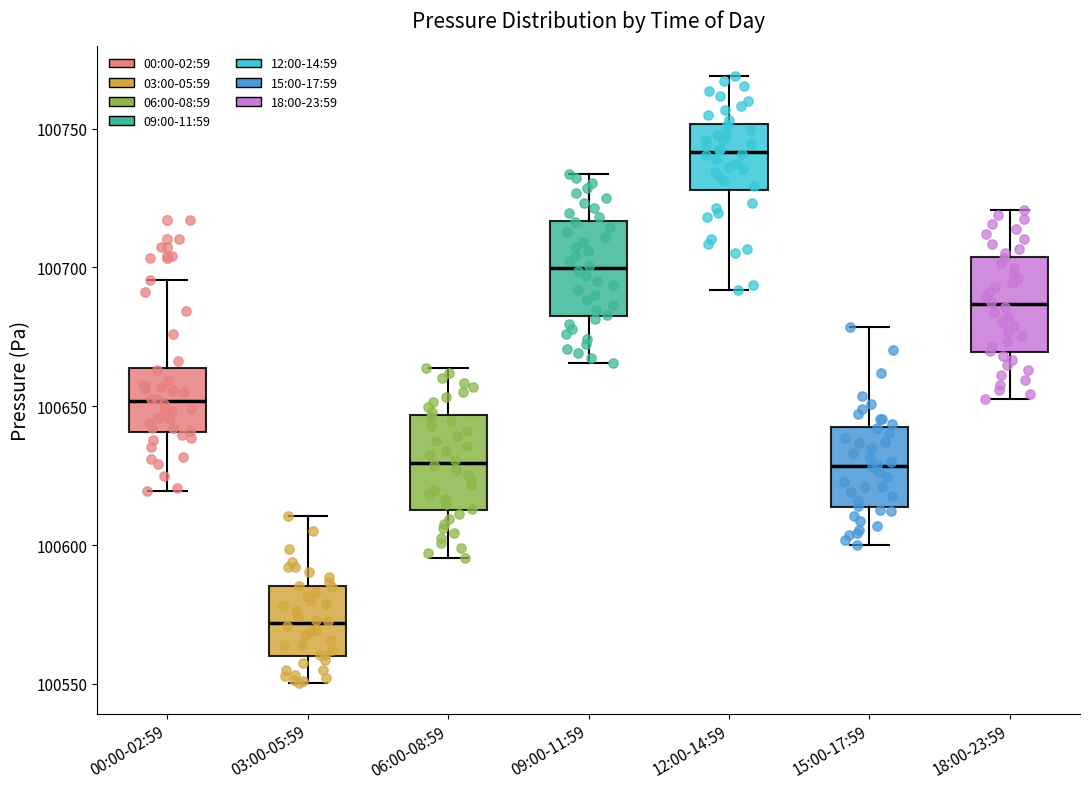

Which box has the highest median line?

12:00-14:59